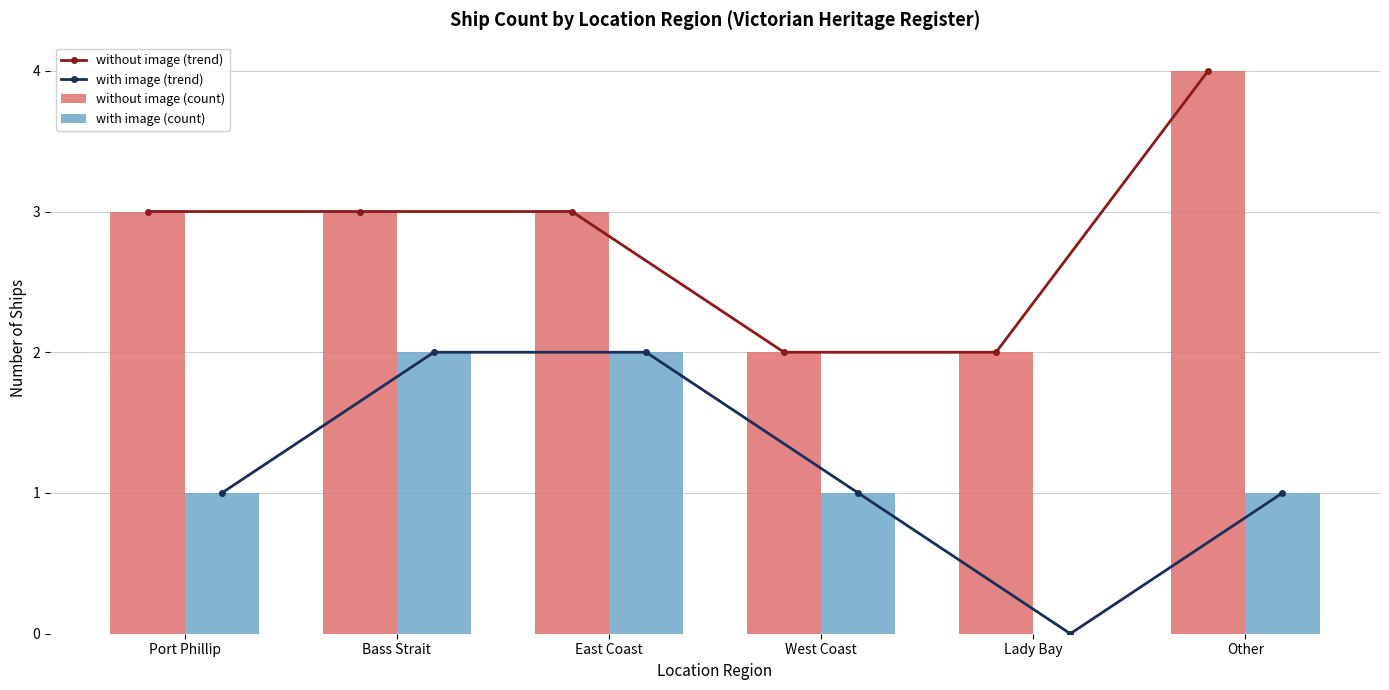

Between Port Phillip and West Coast, which series saw the biggest shift?

without image (trend)